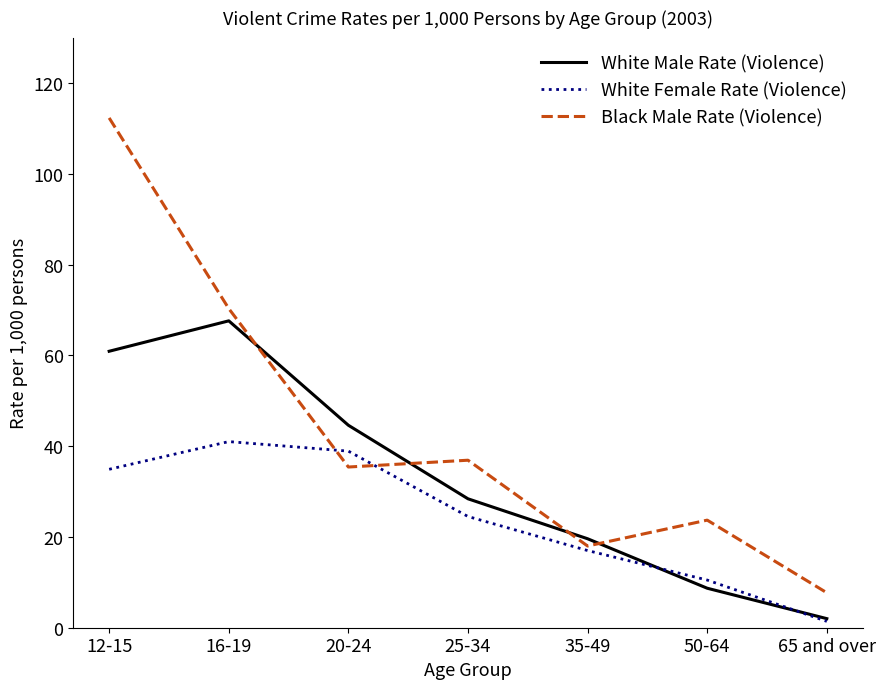

What is the difference between the second highest and second lowest values in the White Male Rate (Violence) series?

52.2